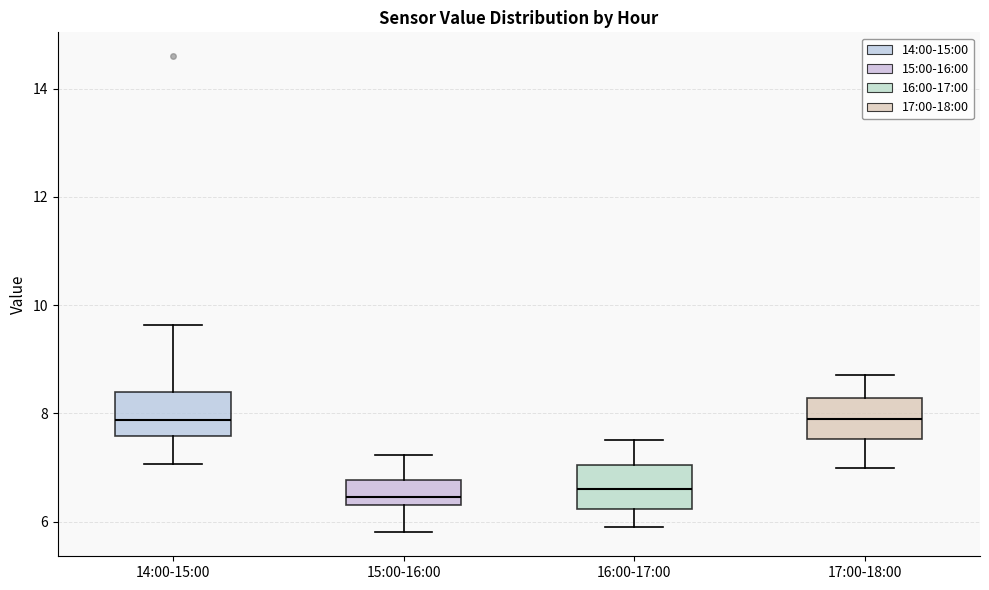

Reading left to right, transcribe this box plot: for each box, give where its median line is, the range the box spans, and where its two whiskers end, as read against the y-axis. The values are not printed on the chart, so give them approximately, as read against the axis.

14:00-15:00: median 7.8, box 7.6 to 8.4, whiskers 7.0 to 9.6
15:00-16:00: median 6.4 (just above the box's lower edge), box 6.4 to 6.8, whiskers 5.8 to 7.2
16:00-17:00: median 6.6, box 6.2 to 7.0, whiskers 6.0 to 7.6
17:00-18:00: median 8.0, box 7.6 to 8.2, whiskers 7.0 to 8.8